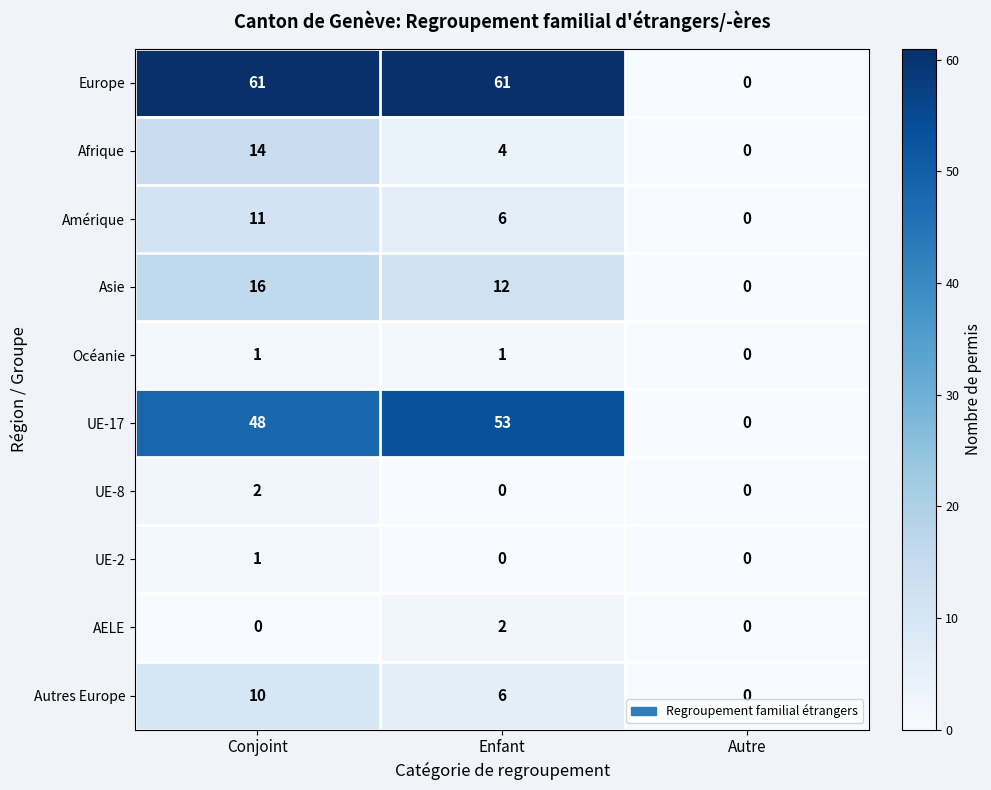

What is the maximum value shown in the chart?

61